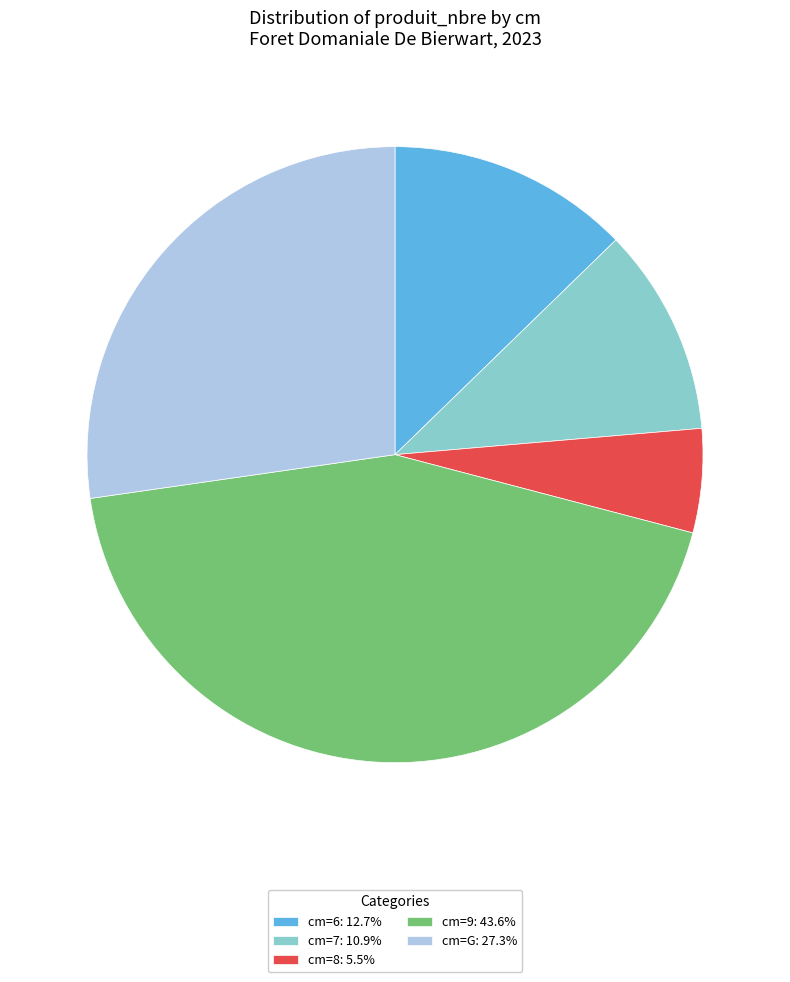

Approximately how many times larger is the value at cm=6: 12.7% compared to cm=9: 43.6%?

0.3